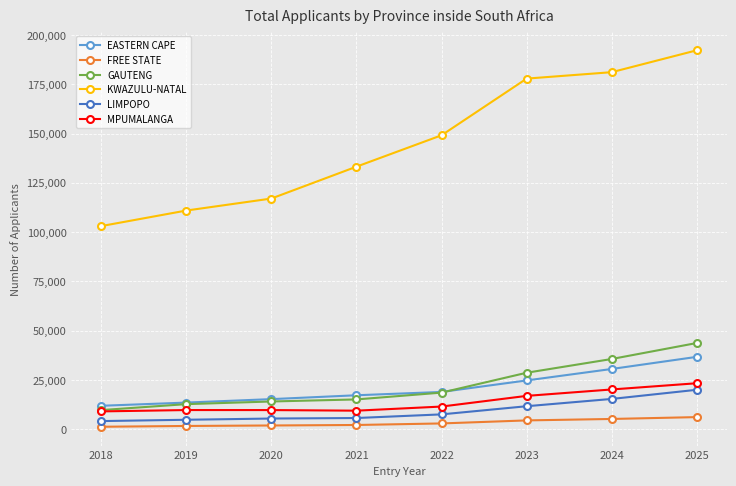

Which series has the largest total across all categories?

KWAZULU-NATAL